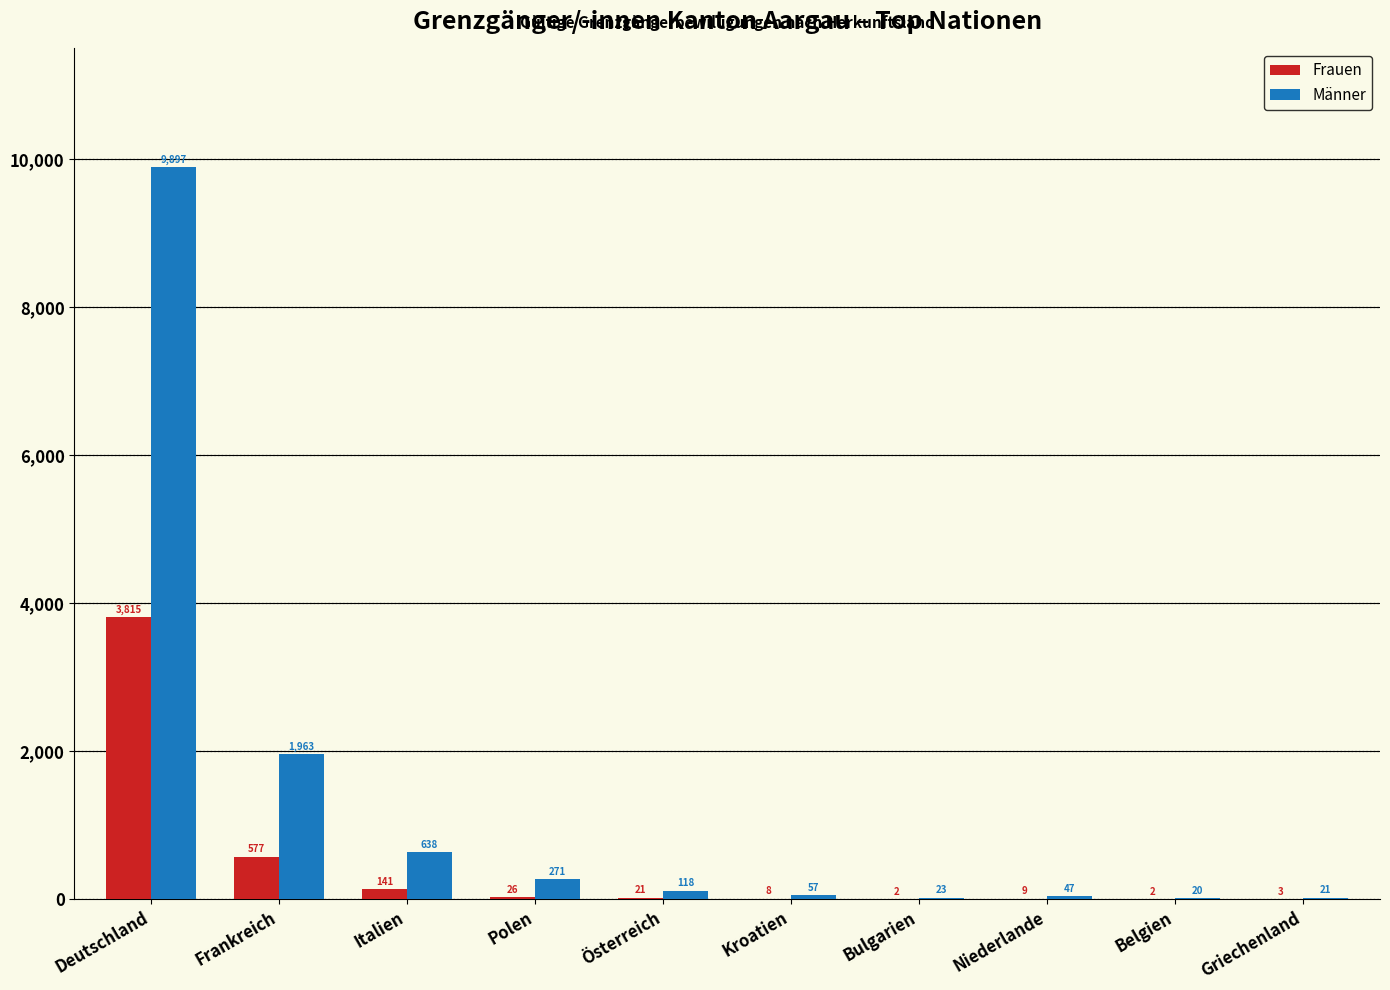

What is the highest value of the Männer series?

9897